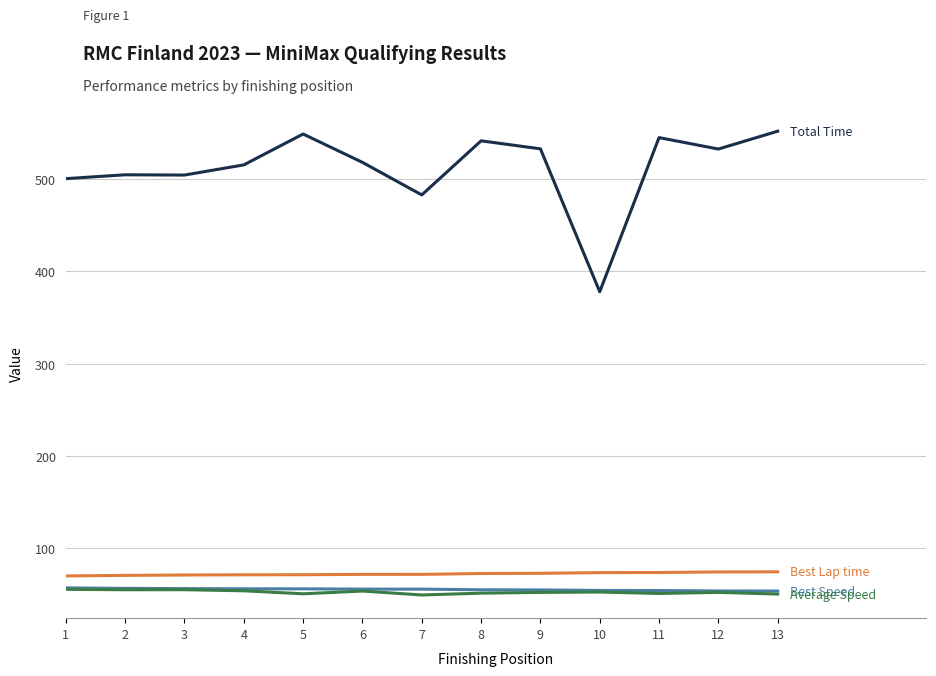

What is the smallest value displayed?

48.9